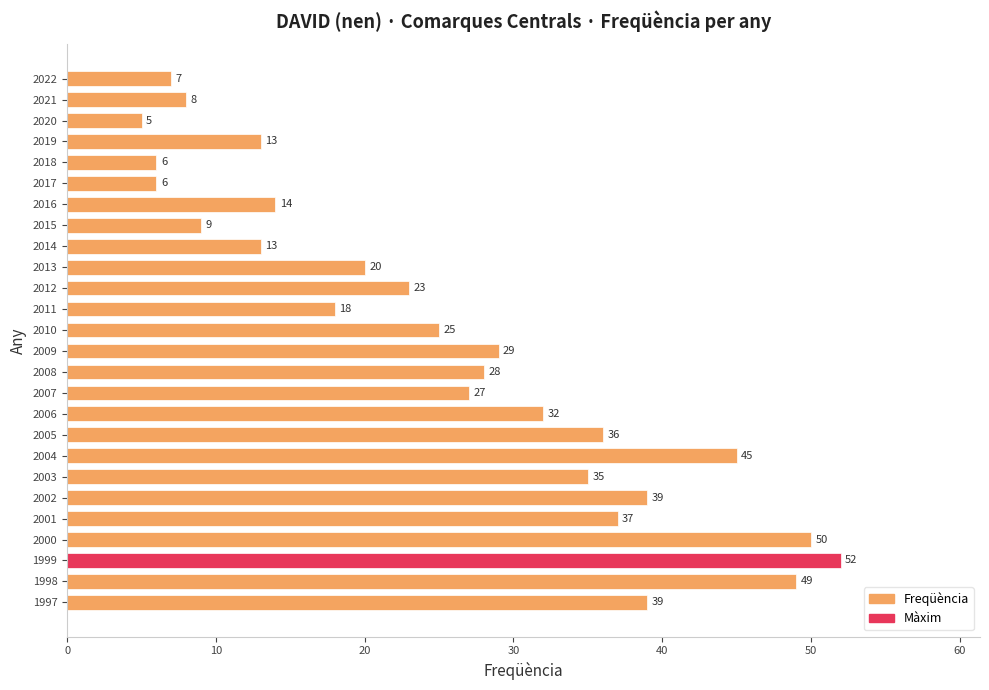

How many data points are less than 27?

13